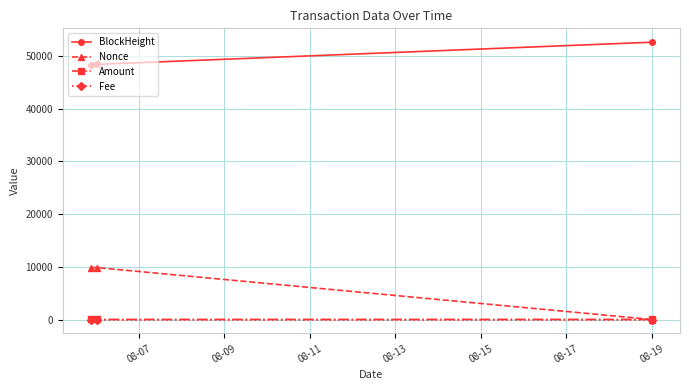

Which series has the largest total across all categories?

BlockHeight